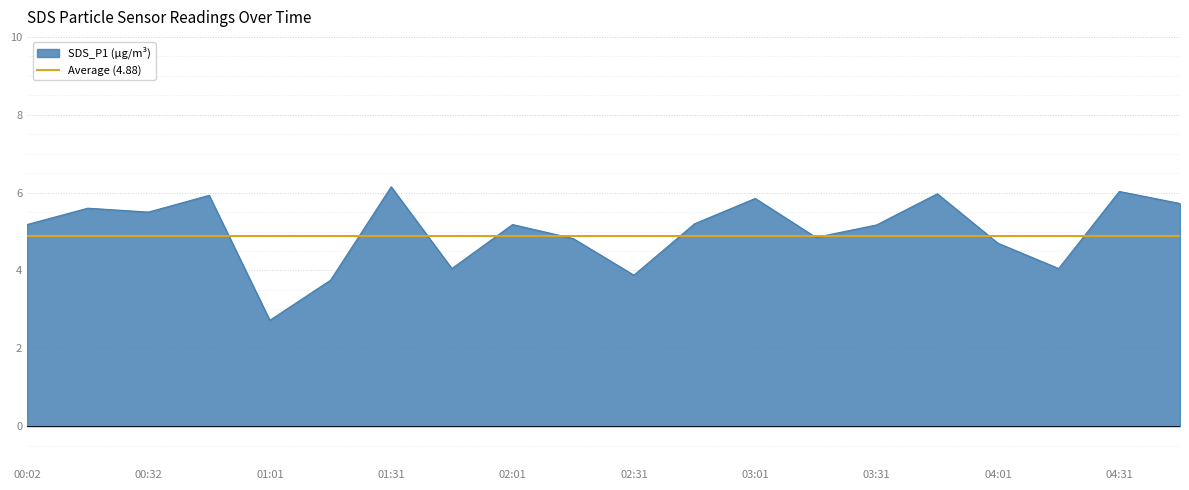

What is the value of the 1st point from the left?

5.2